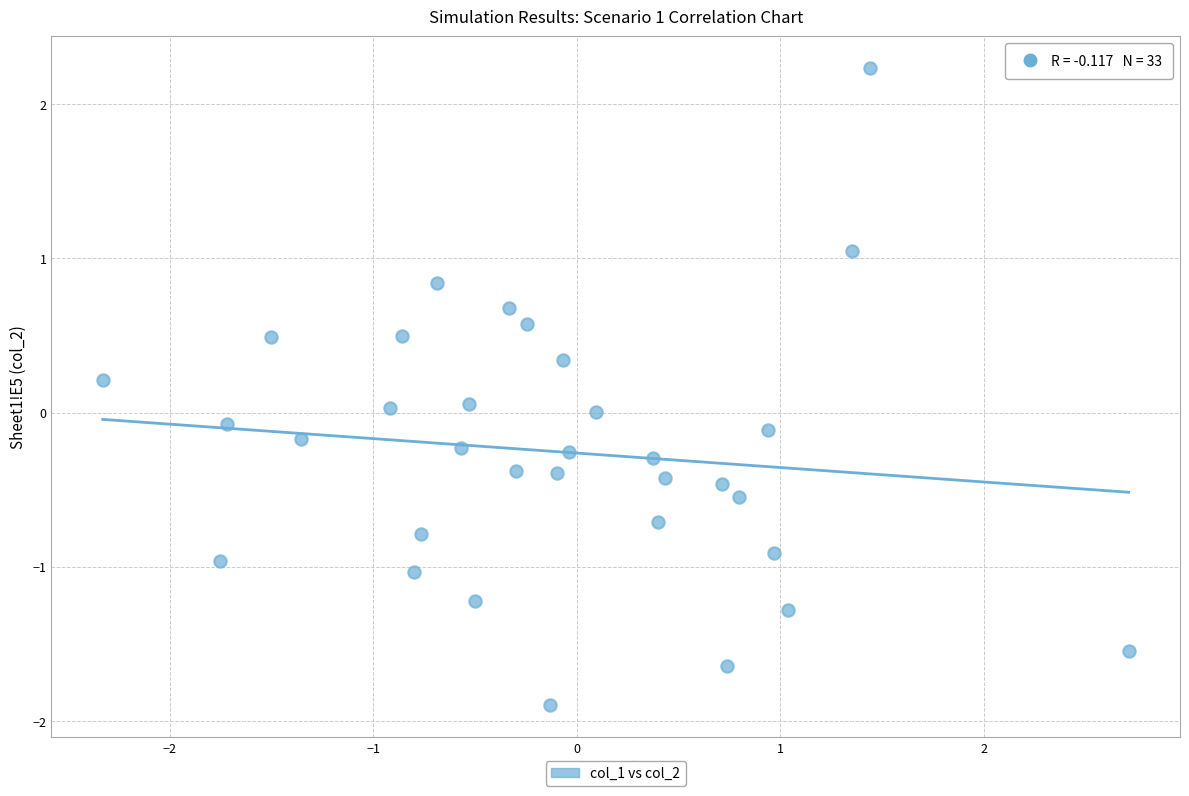

What is the range of X values (max minus min)?

5.0